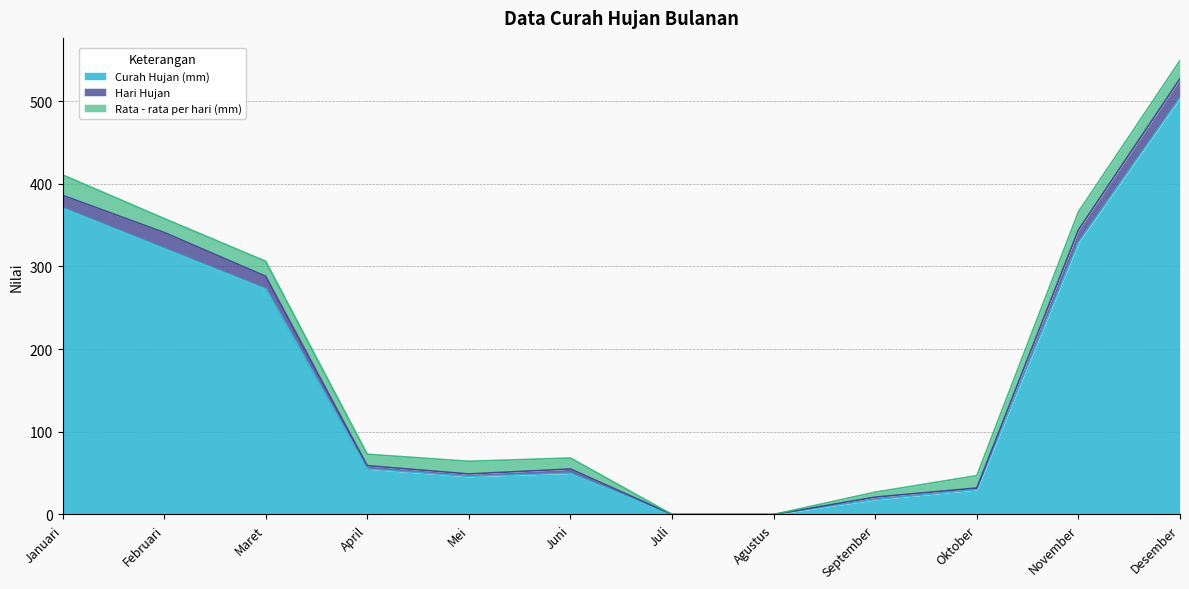

At which category is the sum across all series the highest?

Desember